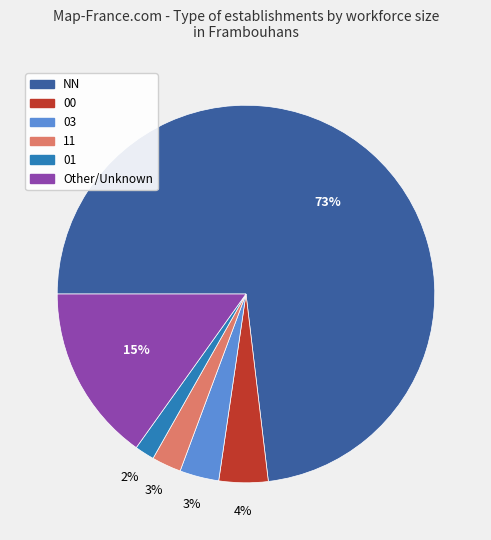

How many slices are in this pie chart?

6